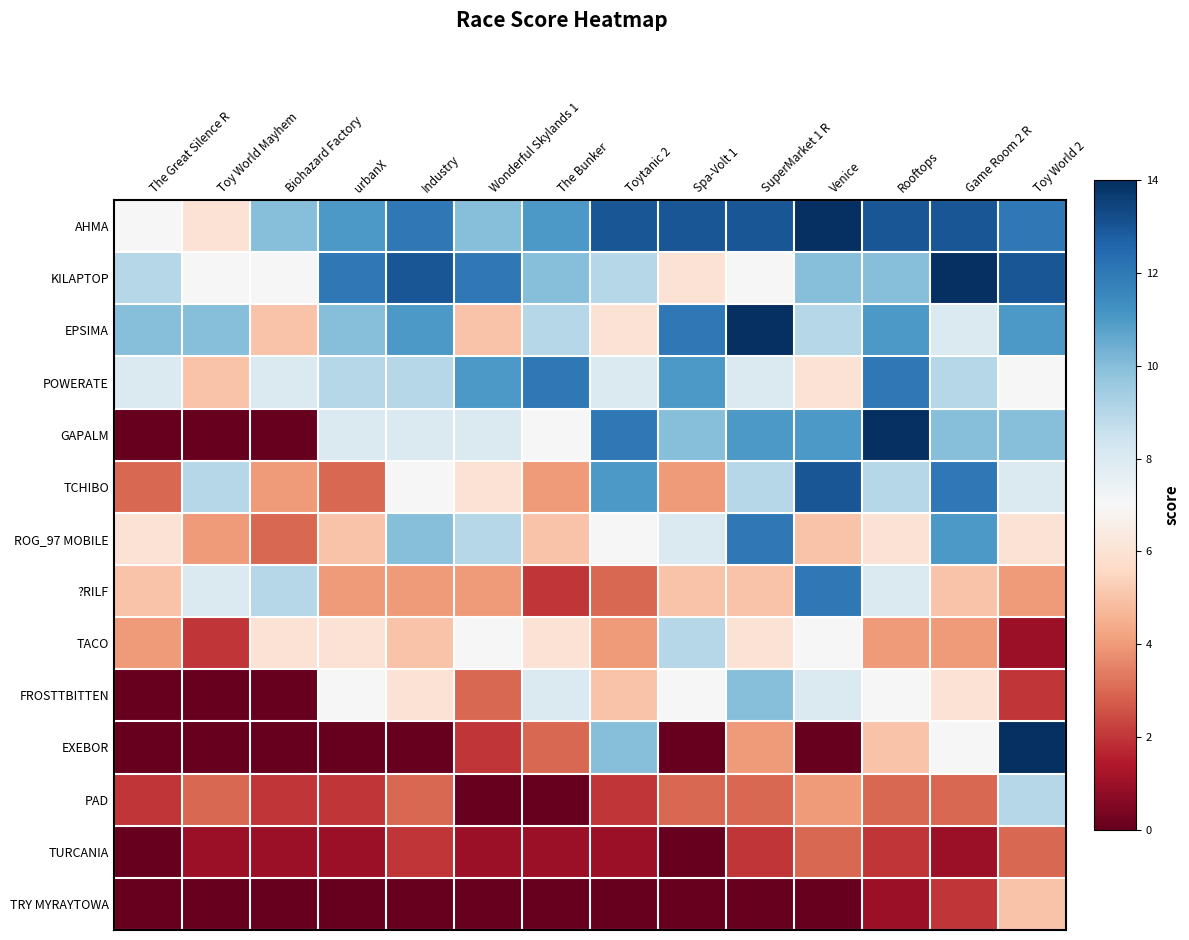

Reading left to right, transcribe all the data shown in this chart.

AHMA: The Great Silence R=7	Toy World Mayhem=6	Biohazard Factory=10	urbanX=11	Industry=12	Wonderful Skylands 1=10	The Bunker=11	Toytanic 2=13	Spa-Volt 1=13	SuperMarket 1 R=13	Venice=14	Rooftops=13	Game Room 2 R=13	Toy World 2=12
KILAPTOP: The Great Silence R=9	Toy World Mayhem=7	Biohazard Factory=7	urbanX=12	Industry=13	Wonderful Skylands 1=12	The Bunker=10	Toytanic 2=9	Spa-Volt 1=6	SuperMarket 1 R=7	Venice=10	Rooftops=10	Game Room 2 R=14	Toy World 2=13
EPSIMA: The Great Silence R=10	Toy World Mayhem=10	Biohazard Factory=5	urbanX=10	Industry=11	Wonderful Skylands 1=5	The Bunker=9	Toytanic 2=6	Spa-Volt 1=12	SuperMarket 1 R=14	Venice=9	Rooftops=11	Game Room 2 R=8	Toy World 2=11
POWERATE: The Great Silence R=8	Toy World Mayhem=5	Biohazard Factory=8	urbanX=9	Industry=9	Wonderful Skylands 1=11	The Bunker=12	Toytanic 2=8	Spa-Volt 1=11	SuperMarket 1 R=8	Venice=6	Rooftops=12	Game Room 2 R=9	Toy World 2=7
GAPALM: The Great Silence R=0	Toy World Mayhem=0	Biohazard Factory=0	urbanX=8	Industry=8	Wonderful Skylands 1=8	The Bunker=7	Toytanic 2=12	Spa-Volt 1=10	SuperMarket 1 R=11	Venice=11	Rooftops=14	Game Room 2 R=10	Toy World 2=10
TCHIBO: The Great Silence R=3	Toy World Mayhem=9	Biohazard Factory=4	urbanX=3	Industry=7	Wonderful Skylands 1=6	The Bunker=4	Toytanic 2=11	Spa-Volt 1=4	SuperMarket 1 R=9	Venice=13	Rooftops=9	Game Room 2 R=12	Toy World 2=8
ROG_97 MOBILE: The Great Silence R=6	Toy World Mayhem=4	Biohazard Factory=3	urbanX=5	Industry=10	Wonderful Skylands 1=9	The Bunker=5	Toytanic 2=7	Spa-Volt 1=8	SuperMarket 1 R=12	Venice=5	Rooftops=6	Game Room 2 R=11	Toy World 2=6
?RILF: The Great Silence R=5	Toy World Mayhem=8	Biohazard Factory=9	urbanX=4	Industry=4	Wonderful Skylands 1=4	The Bunker=2	Toytanic 2=3	Spa-Volt 1=5	SuperMarket 1 R=5	Venice=12	Rooftops=8	Game Room 2 R=5	Toy World 2=4
TACO: The Great Silence R=4	Toy World Mayhem=2	Biohazard Factory=6	urbanX=6	Industry=5	Wonderful Skylands 1=7	The Bunker=6	Toytanic 2=4	Spa-Volt 1=9	SuperMarket 1 R=6	Venice=7	Rooftops=4	Game Room 2 R=4	Toy World 2=1
FROSTTBITTEN: The Great Silence R=0	Toy World Mayhem=0	Biohazard Factory=0	urbanX=7	Industry=6	Wonderful Skylands 1=3	The Bunker=8	Toytanic 2=5	Spa-Volt 1=7	SuperMarket 1 R=10	Venice=8	Rooftops=7	Game Room 2 R=6	Toy World 2=2
EXEBOR: The Great Silence R=0	Toy World Mayhem=0	Biohazard Factory=0	urbanX=0	Industry=0	Wonderful Skylands 1=2	The Bunker=3	Toytanic 2=10	Spa-Volt 1=0	SuperMarket 1 R=4	Venice=0	Rooftops=5	Game Room 2 R=7	Toy World 2=14
PAD: The Great Silence R=2	Toy World Mayhem=3	Biohazard Factory=2	urbanX=2	Industry=3	Wonderful Skylands 1=0	The Bunker=0	Toytanic 2=2	Spa-Volt 1=3	SuperMarket 1 R=3	Venice=4	Rooftops=3	Game Room 2 R=3	Toy World 2=9
TURCANIA: The Great Silence R=0	Toy World Mayhem=1	Biohazard Factory=1	urbanX=1	Industry=2	Wonderful Skylands 1=1	The Bunker=1	Toytanic 2=1	Spa-Volt 1=0	SuperMarket 1 R=2	Venice=3	Rooftops=2	Game Room 2 R=1	Toy World 2=3
TRY MYRAYTOWA: The Great Silence R=0	Toy World Mayhem=0	Biohazard Factory=0	urbanX=0	Industry=0	Wonderful Skylands 1=0	The Bunker=0	Toytanic 2=0	Spa-Volt 1=0	SuperMarket 1 R=0	Venice=0	Rooftops=1	Game Room 2 R=2	Toy World 2=5